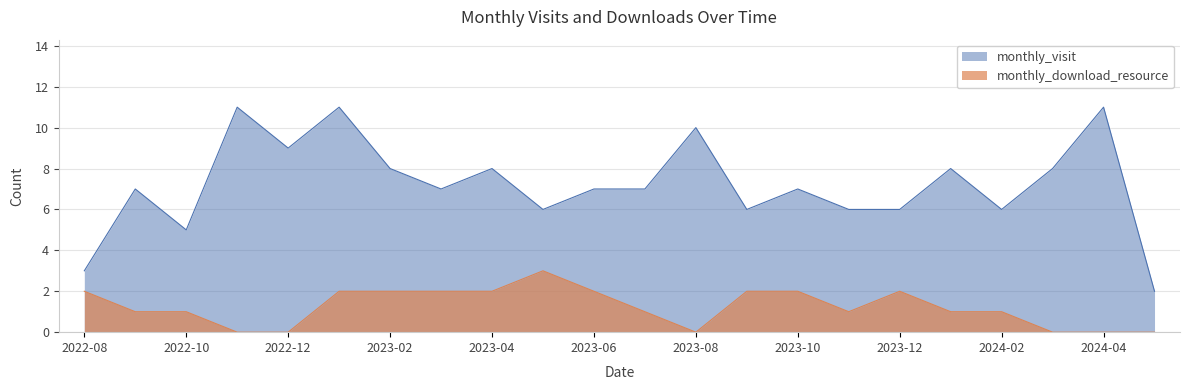

True or false: monthly_download_resource and monthly_visit intersect in this chart.

False